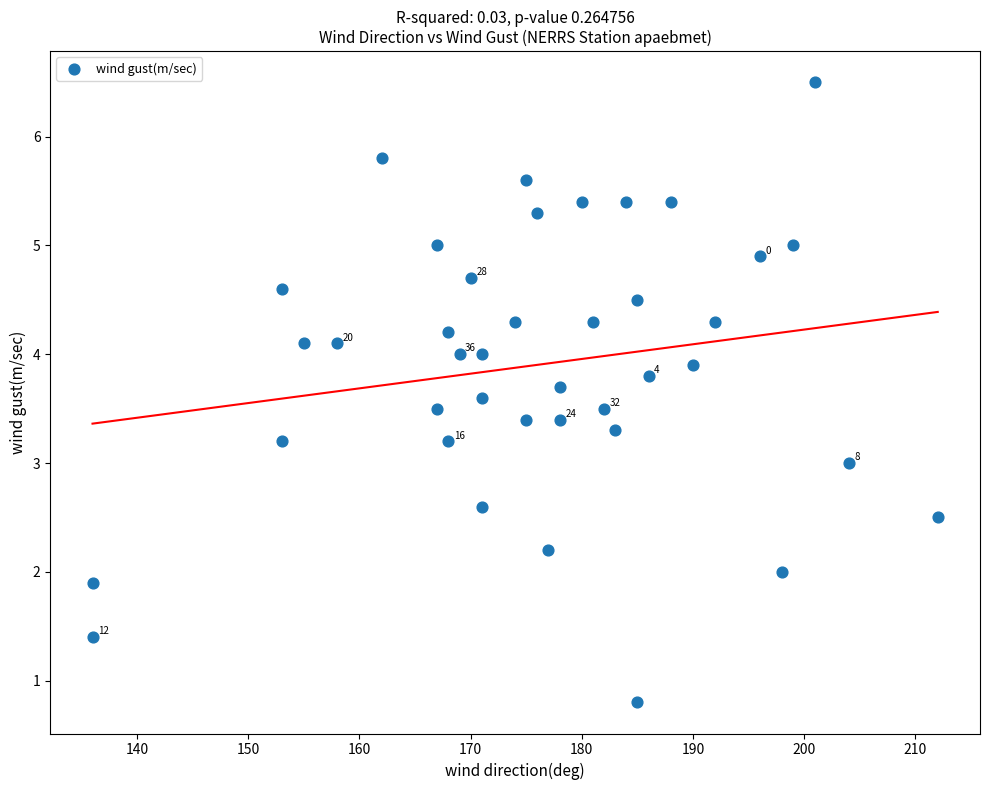

What is the range of X values (max minus min)?

76.0